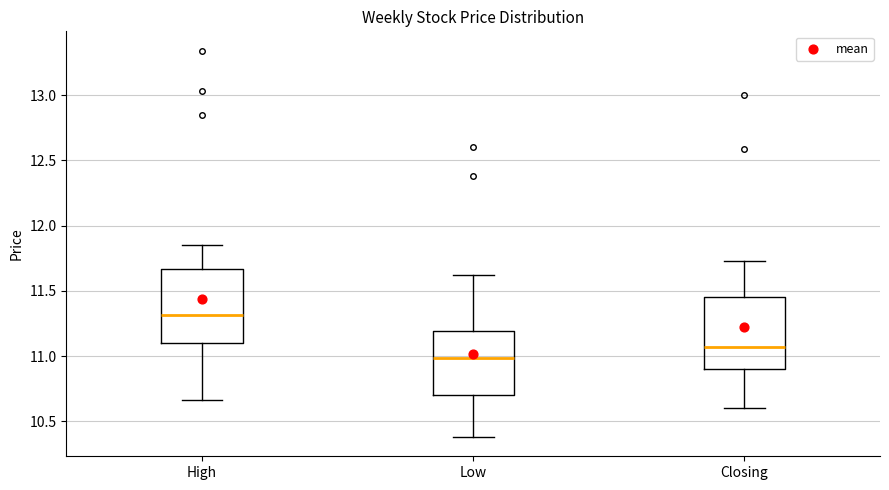

Where does the upper whisker of the box for Low end on the y-axis? The values are not printed on the chart, so give them approximately, as read against the axis.

11.60